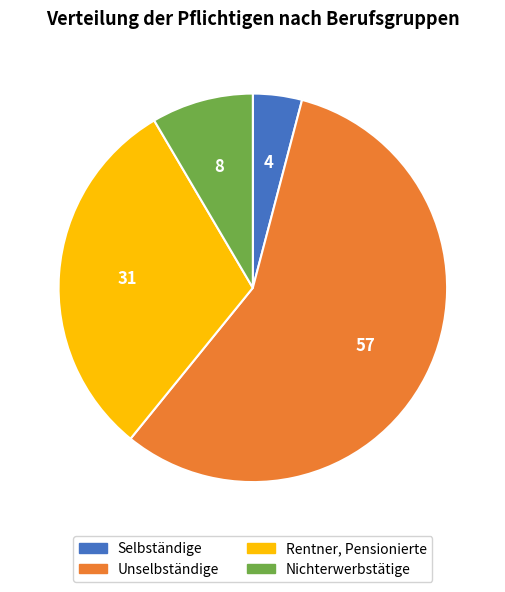

Is Unselbständige the majority of the pie?

Yes